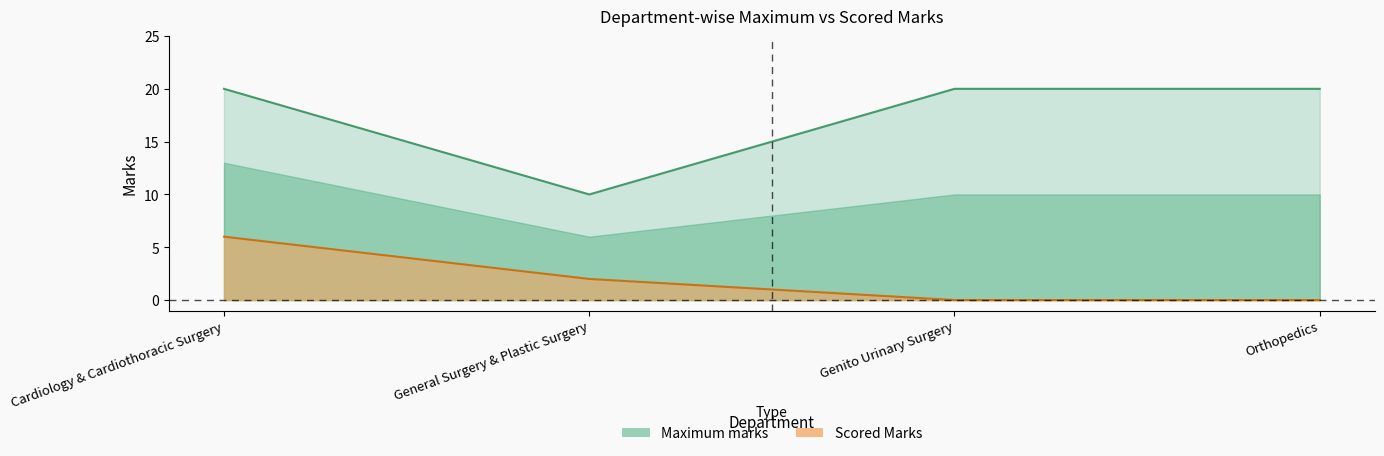

At which category does the chart reach its minimum across all series?

Genito Urinary Surgery